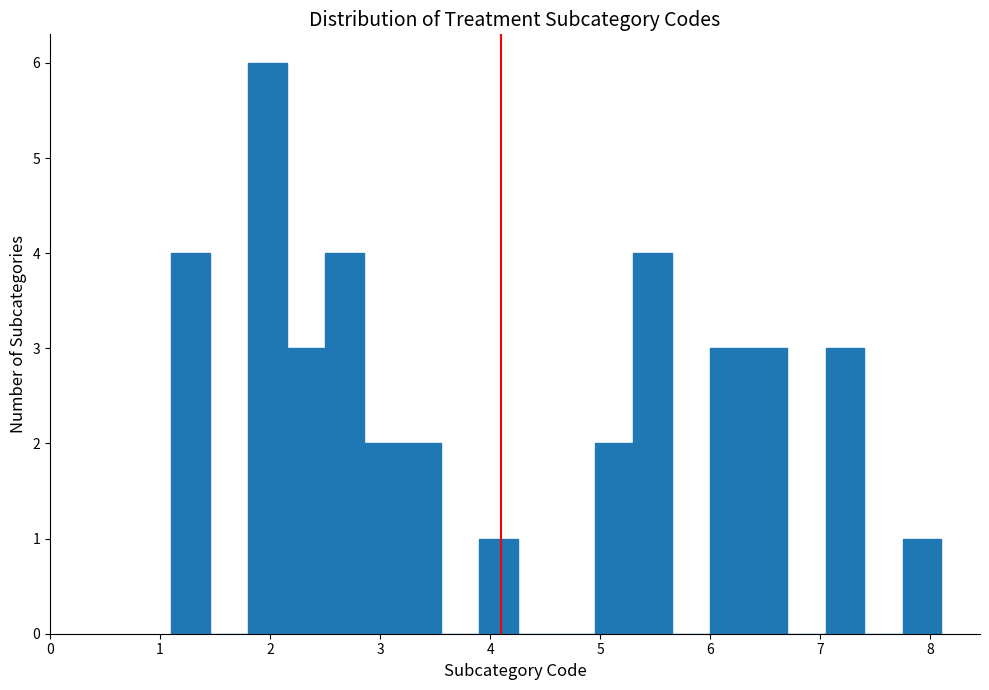

Around what value on the x-axis is the tallest bar? Give the approximate position of its centre, as read against the axis.

2.0